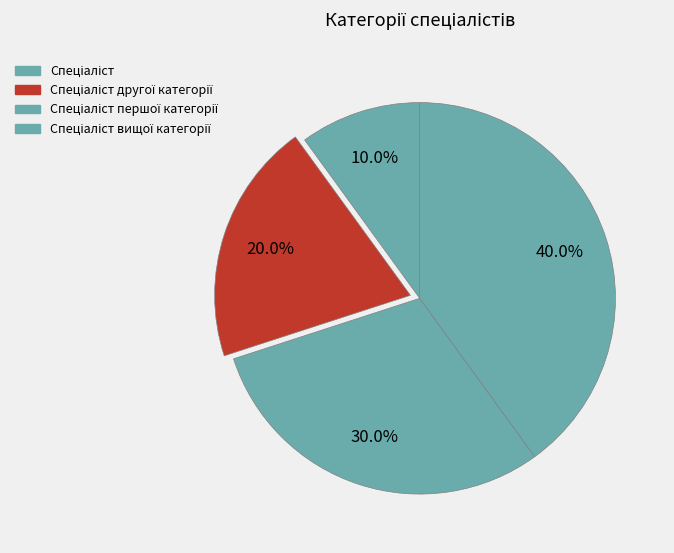

Rank the categories by value from highest to lowest.

Спеціаліст вищої категорії, Спеціаліст першої категорії, Спеціаліст другої категорії, Спеціаліст